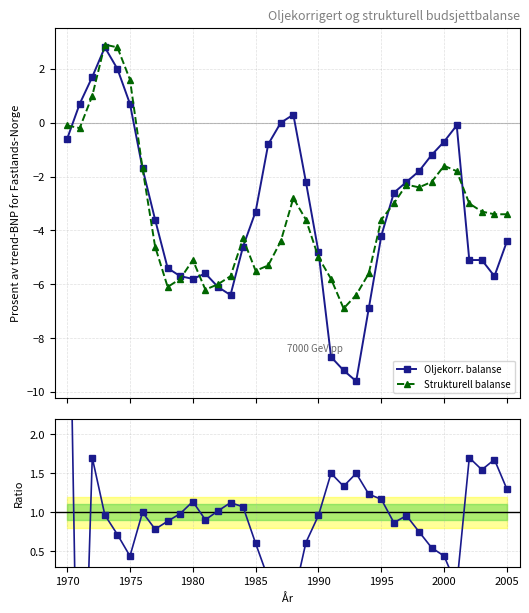

What is the lowest value of the Oljekorr. balanse series?

-9.6